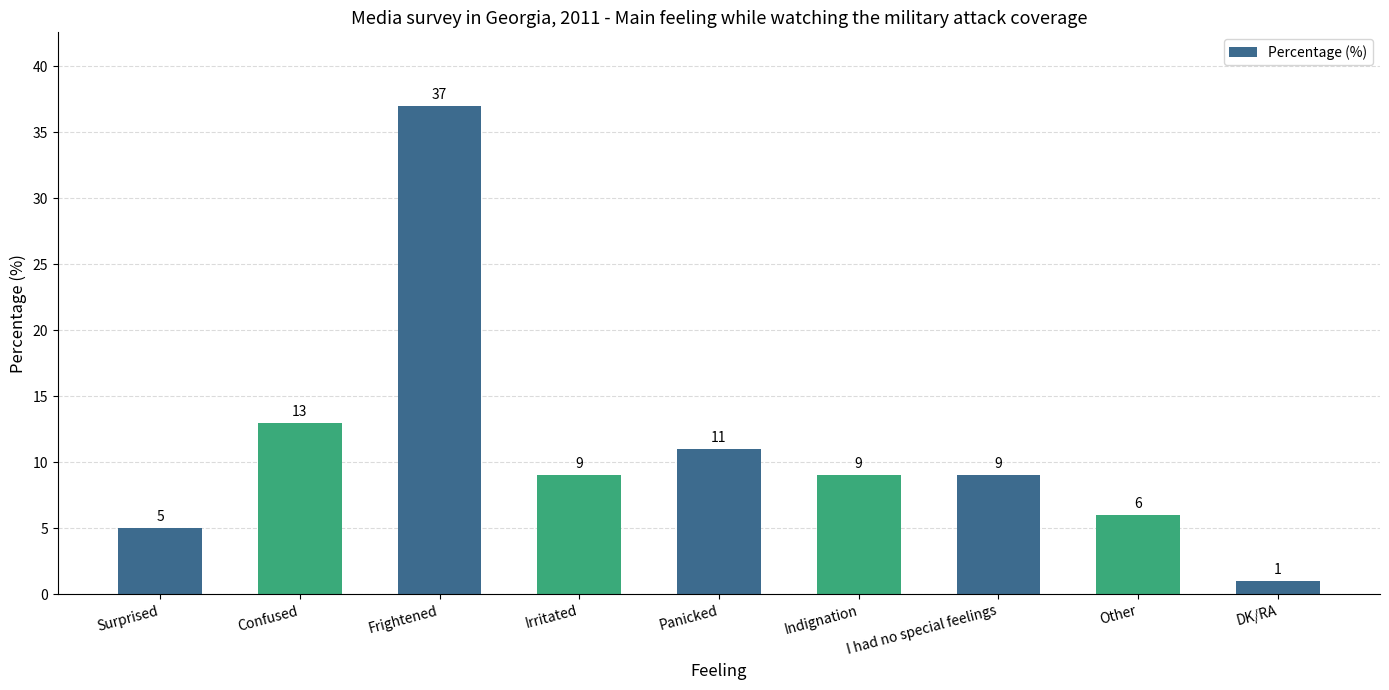

Reading left to right, list all the values displayed in this chart.

Surprised=5	Confused=13	Frightened=37	Irritated=9	Panicked=11	Indignation=9	I had no special feelings=9	Other=6	DK/RA=1